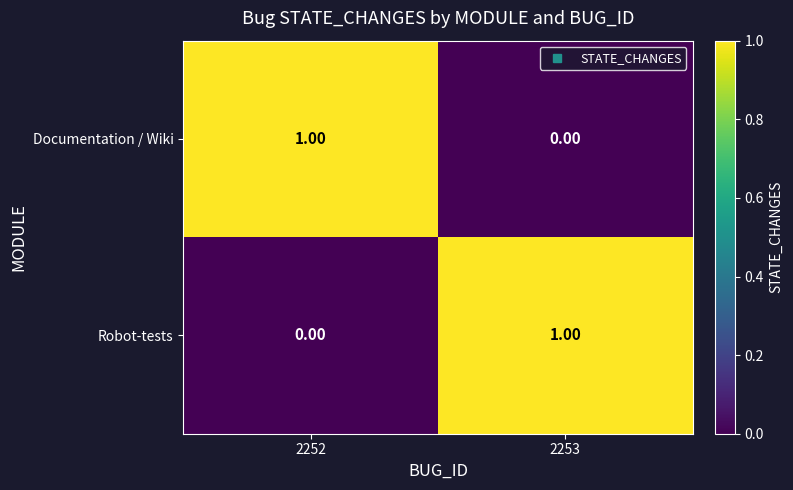

At 2253, list the series in order from largest to smallest.

Robot-tests, Documentation / Wiki